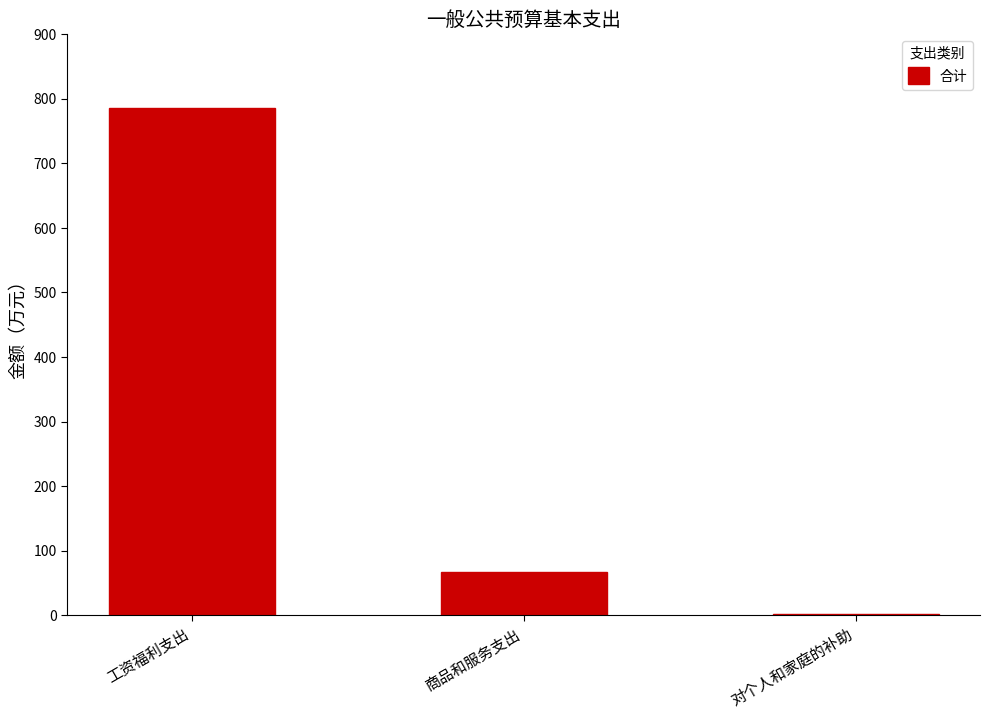

What is the maximum value shown in the chart?

785.3